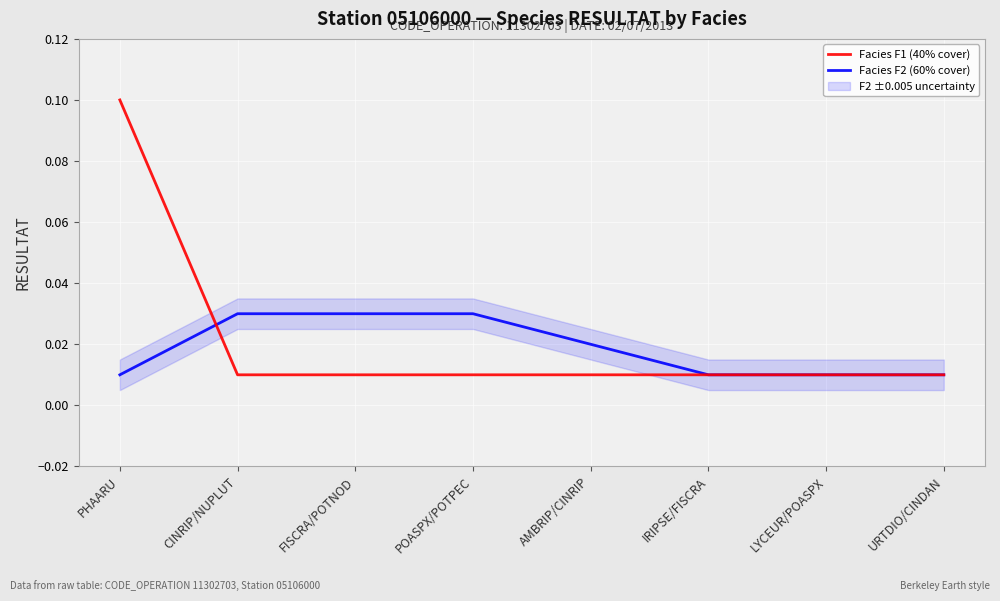

True or false: Facies F1 (40% cover) has more than 1 points higher than both neighbors.

False